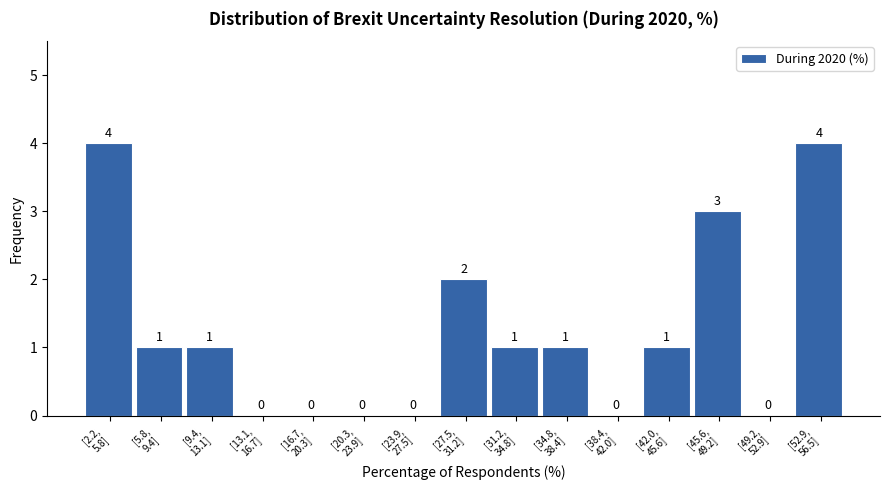

What is the maximum value shown in the chart?

4